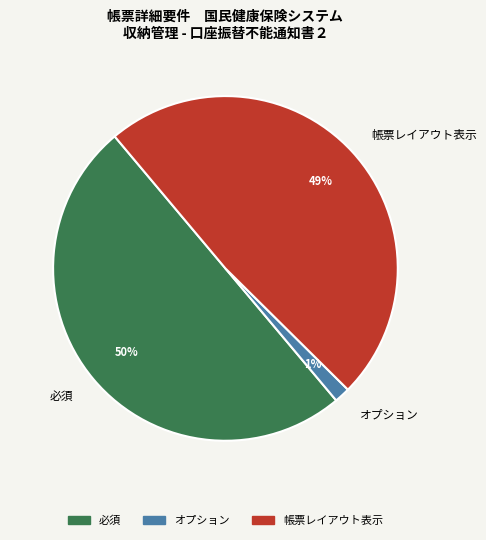

What is the smallest slice in the pie chart?

オプション